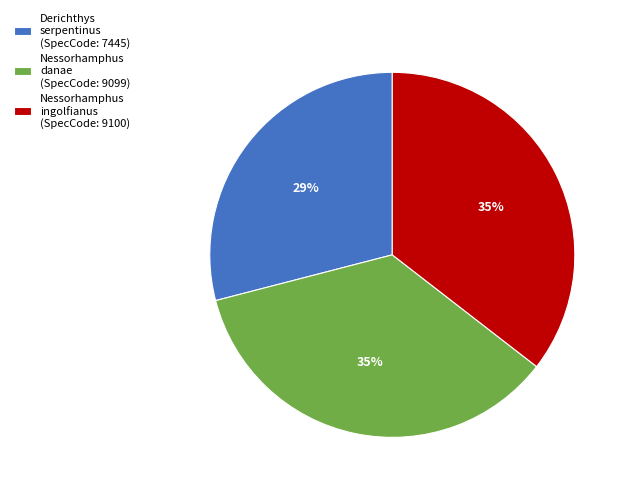

What is the ratio of the value at Nessorhamphus ingolfianus (SpecCode: 9100) to the value at Nessorhamphus danae (SpecCode: 9099)?

1.0